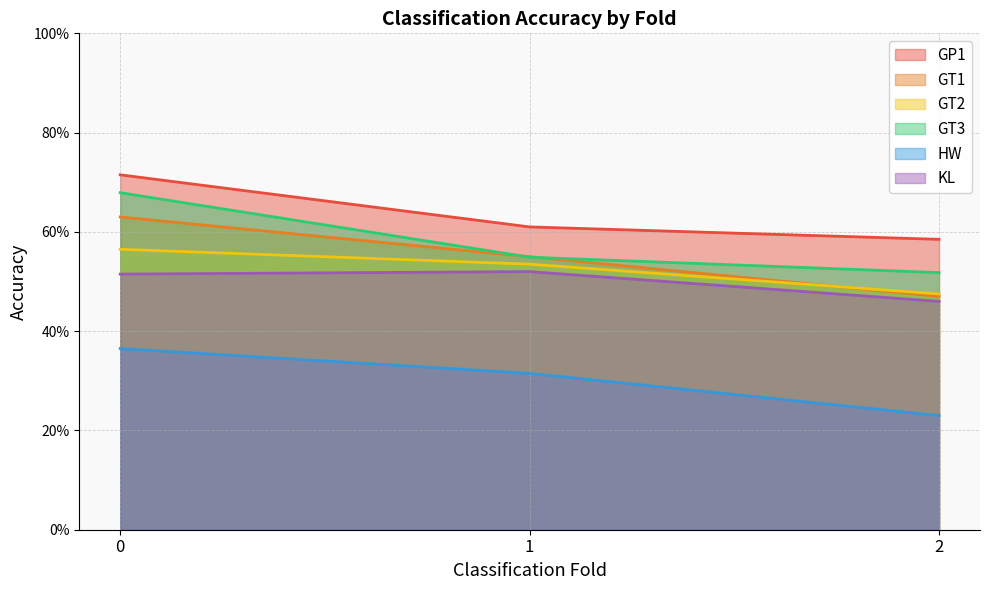

Rank the series at 2 from highest to lowest value.

GP1, GT3, GT2, GT1, KL, HW